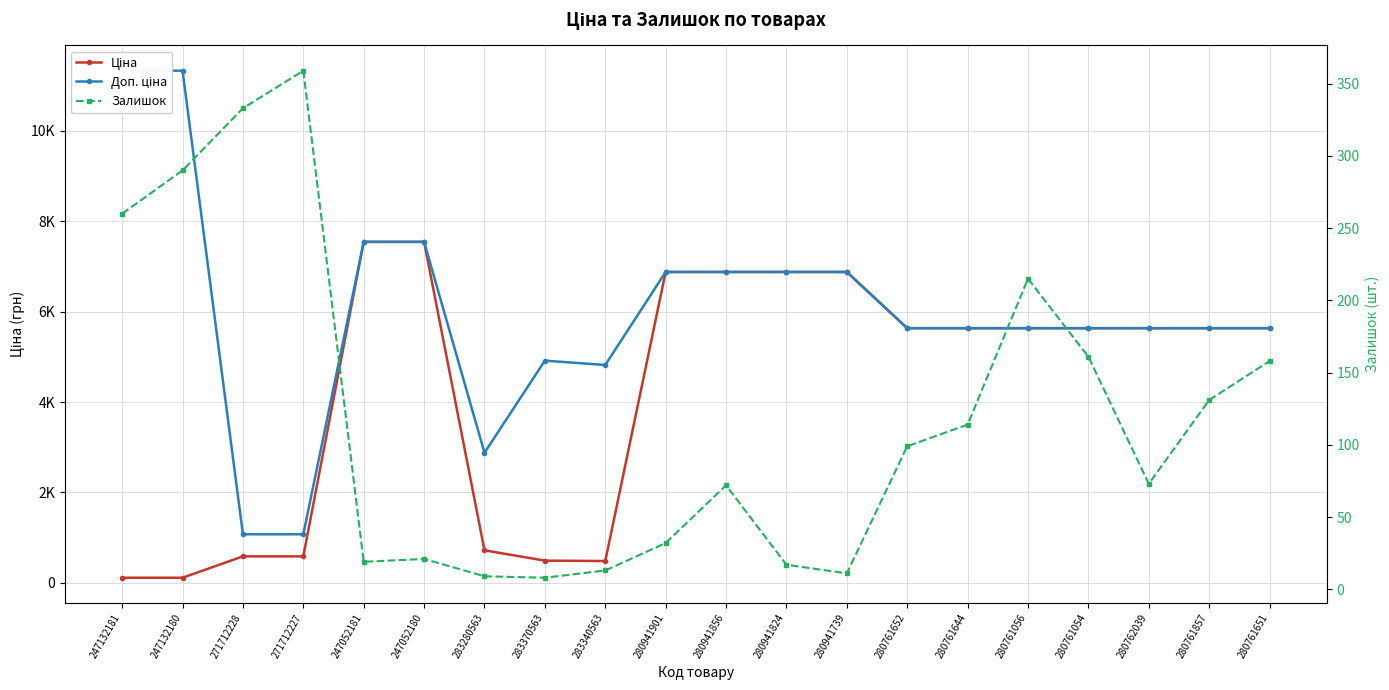

Rank the categories by Залишок value from highest to lowest.

271712227, 271712228, 247132180, 247132181, 280761056, 280761054, 280761651, 280761857, 280761644, 280761652, 280762039, 280941856, 280941901, 247052180, 247052181, 280941824, 283340563, 280941739, 283280563, 283370563